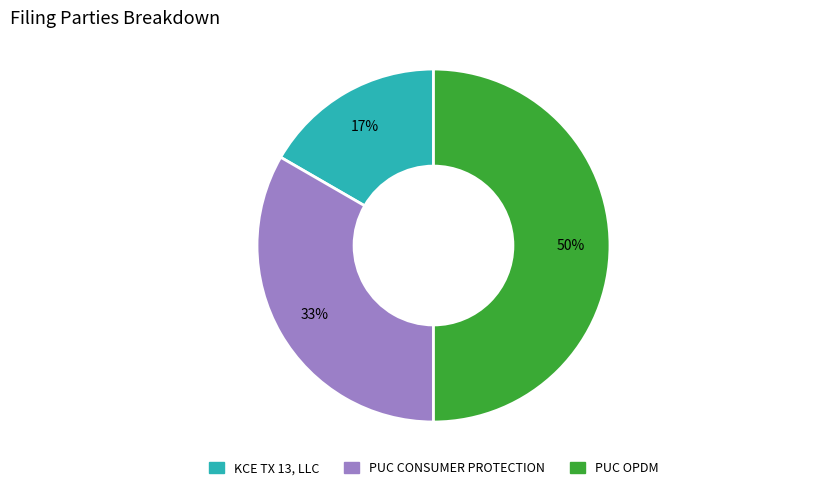

Between PUC CONSUMER PROTECTION and KCE TX 13, LLC, which is larger?

PUC CONSUMER PROTECTION